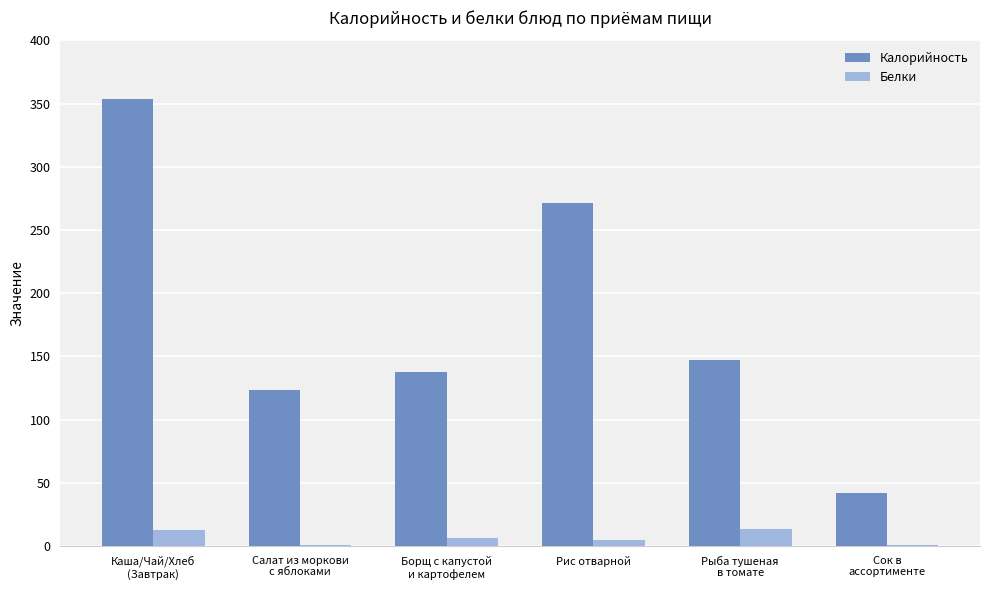

What is the highest value of the Калорийность series?

353.8